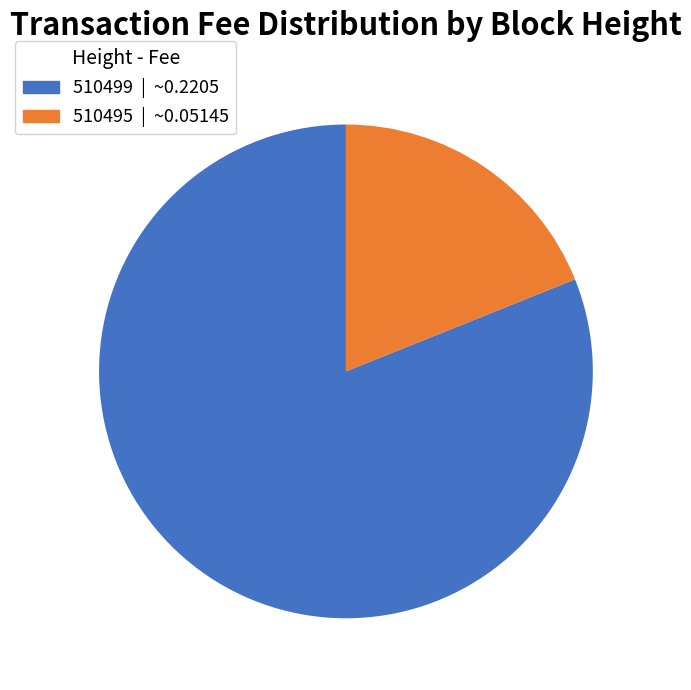

True or false: 510495 accounts for 26% of the total.

False